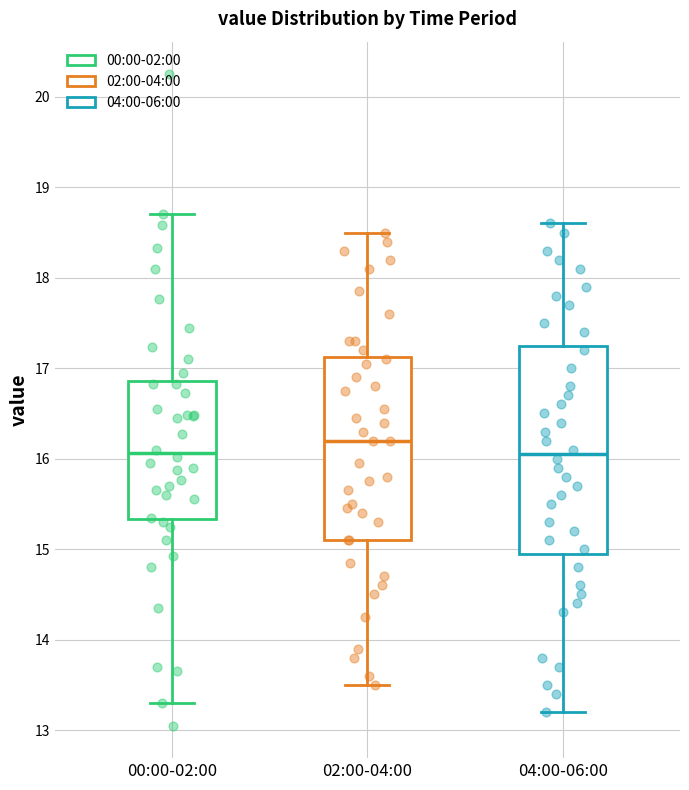

Reading left to right, read every box against the y-axis: the position of its median line, the range the box covers, and the ends of its whiskers. The values are not printed on the chart, so give them approximately, as read against the axis.

00:00-02:00: median 16.1, box 15.3 to 16.9, whiskers 13.3 to 18.7
02:00-04:00: median 16.2, box 15.1 to 17.1, whiskers 13.5 to 18.5
04:00-06:00: median 16.1, box 15.0 to 17.3, whiskers 13.2 to 18.6